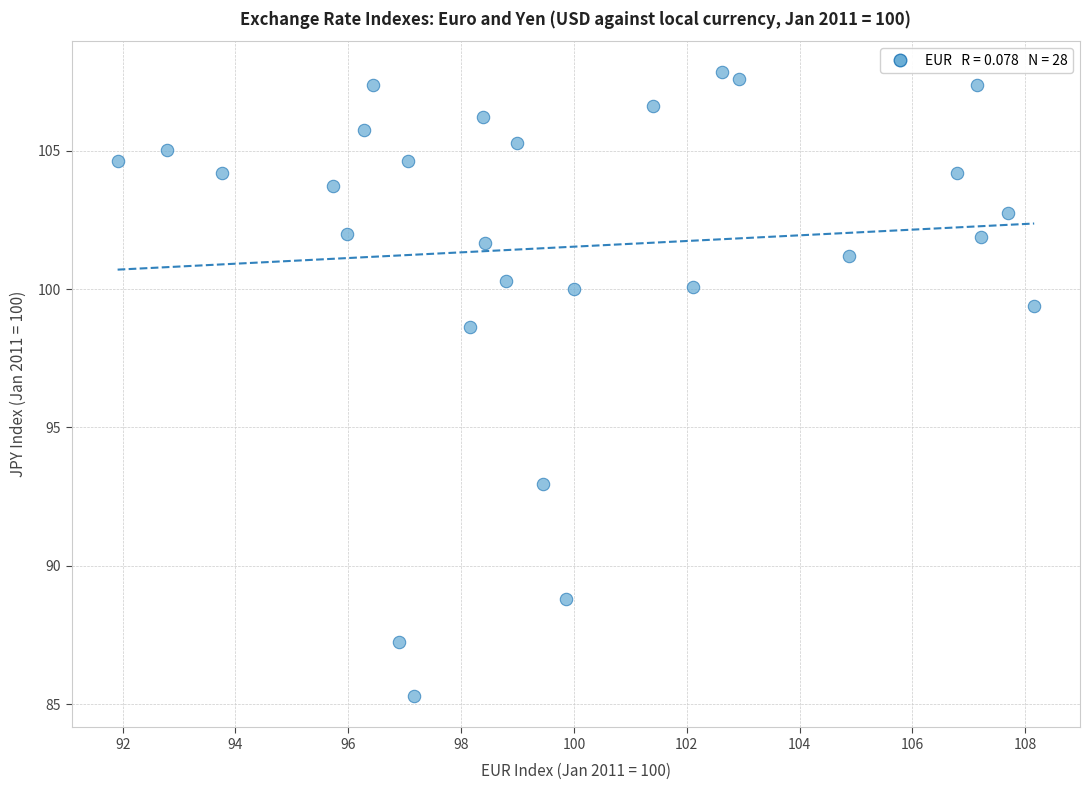

What is the range of Y values (max minus min)?

22.6